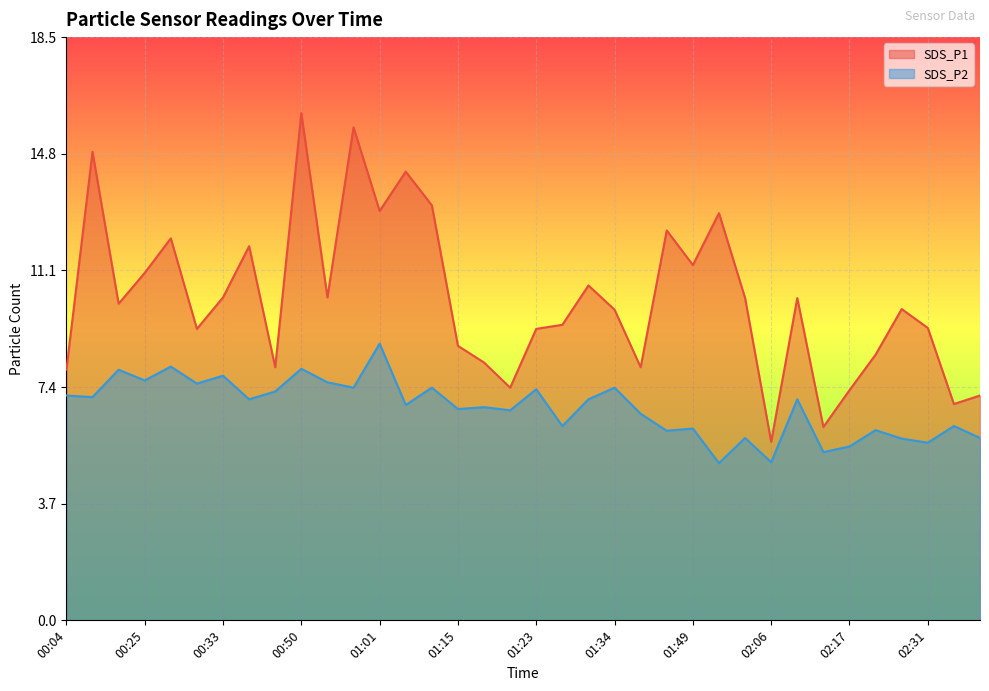

Reading right to left, what are all the values shown in this chart?

SDS_P1: 7.2	6.9	9.3	9.9	8.4	7.3	6.2	10.2	5.7	10.2	12.9	11.3	12.4	8.1	9.9	10.7	9.4	9.3	7.4	8.2	8.7	13.2	14.3	13.0	15.7	10.3	16.1	8.1	11.9	10.3	9.3	12.2	11.1	10.1	14.9	8.0
SDS_P2: 5.8	6.2	5.7	5.8	6.0	5.5	5.3	7.0	5.0	5.8	5.0	6.1	6.0	6.6	7.4	7.0	6.2	7.3	6.7	6.8	6.7	7.4	6.8	8.8	7.4	7.6	8.0	7.3	7.0	7.8	7.5	8.1	7.6	8.0	7.1	7.2